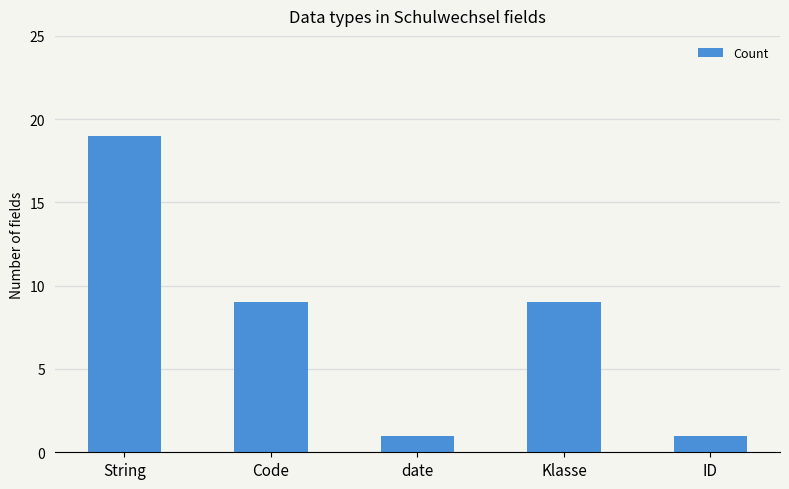

Reading right to left, transcribe all the data shown in this chart.

ID=1	Klasse=9	date=1	Code=9	String=19